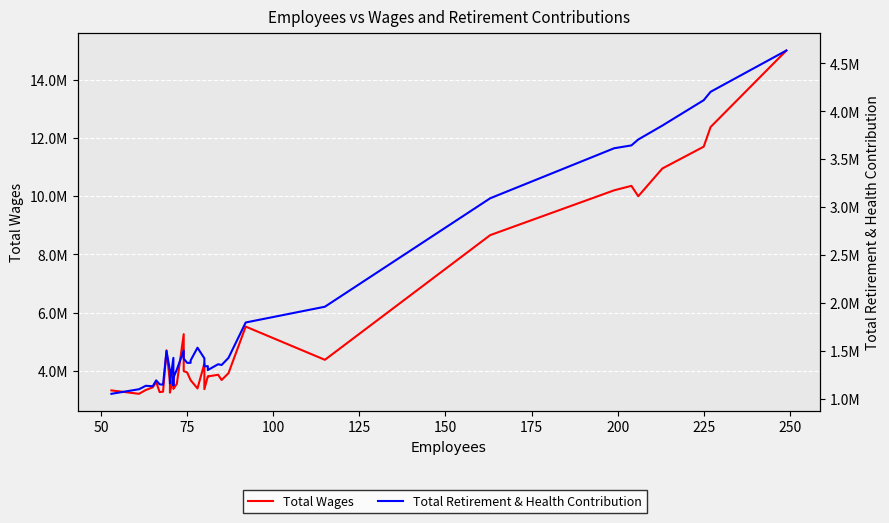

Rank the series by their average value, from highest to lowest.

Total Wages, Total Retirement & Health Contribution